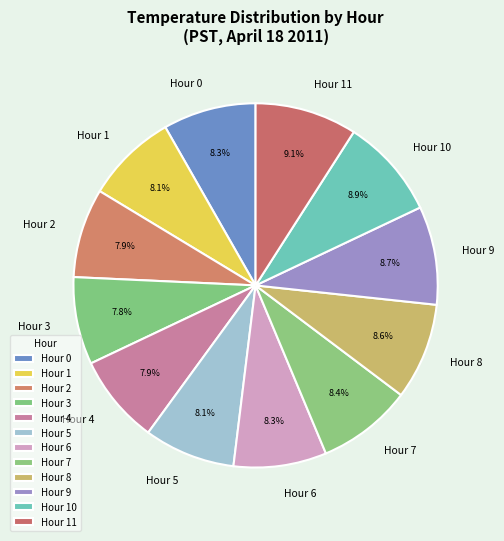

Is Hour 6 the majority of the pie?

No